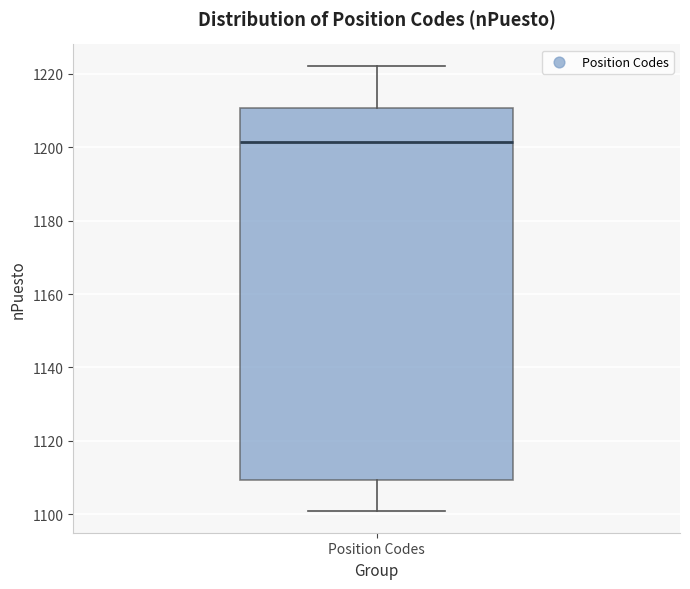

Read this box plot against the y-axis: the position of the median line, the range covered by the box, and the ends of both whiskers. The values are not printed on the chart, so give them approximately, as read against the axis.

median 1202, box 1110 to 1210, whiskers 1102 to 1222